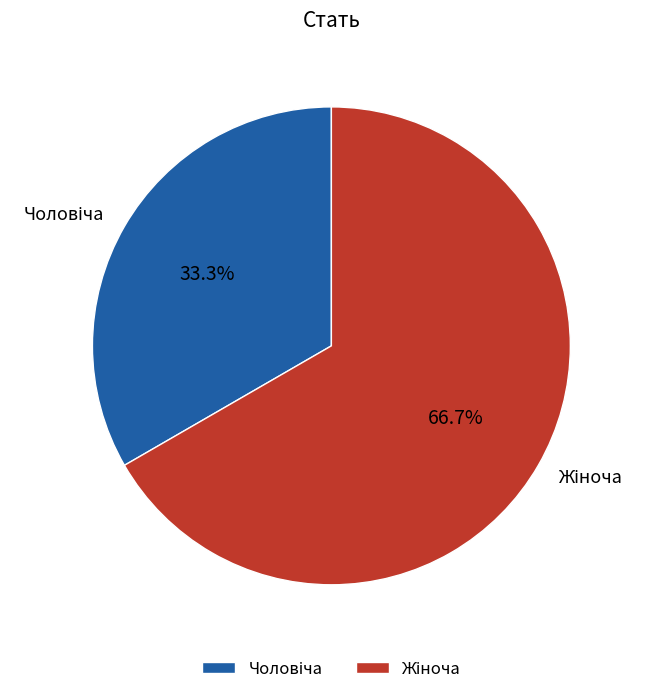

Is there a majority slice in this chart?

Yes